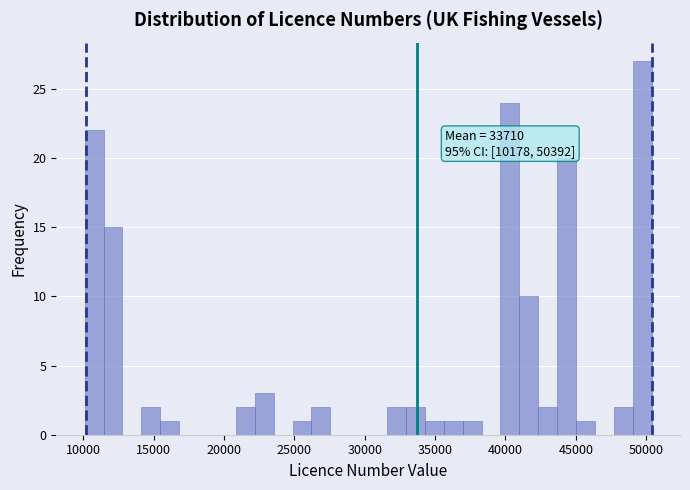

Around what value on the x-axis is the tallest bar? Give the approximate position of its centre, as read against the axis.

49500